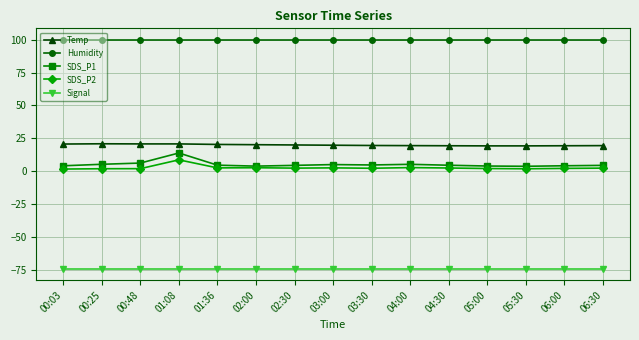

List the series in order of their peak value, lowest first.

Signal, SDS_P2, SDS_P1, Temp, Humidity